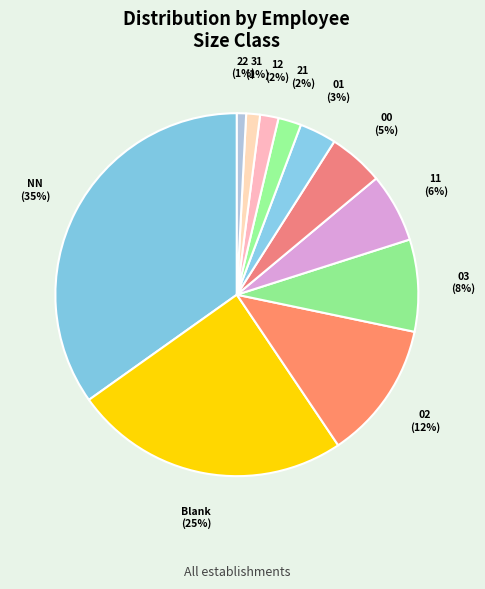

To the nearest percent, what portion does 12 represent?

2%